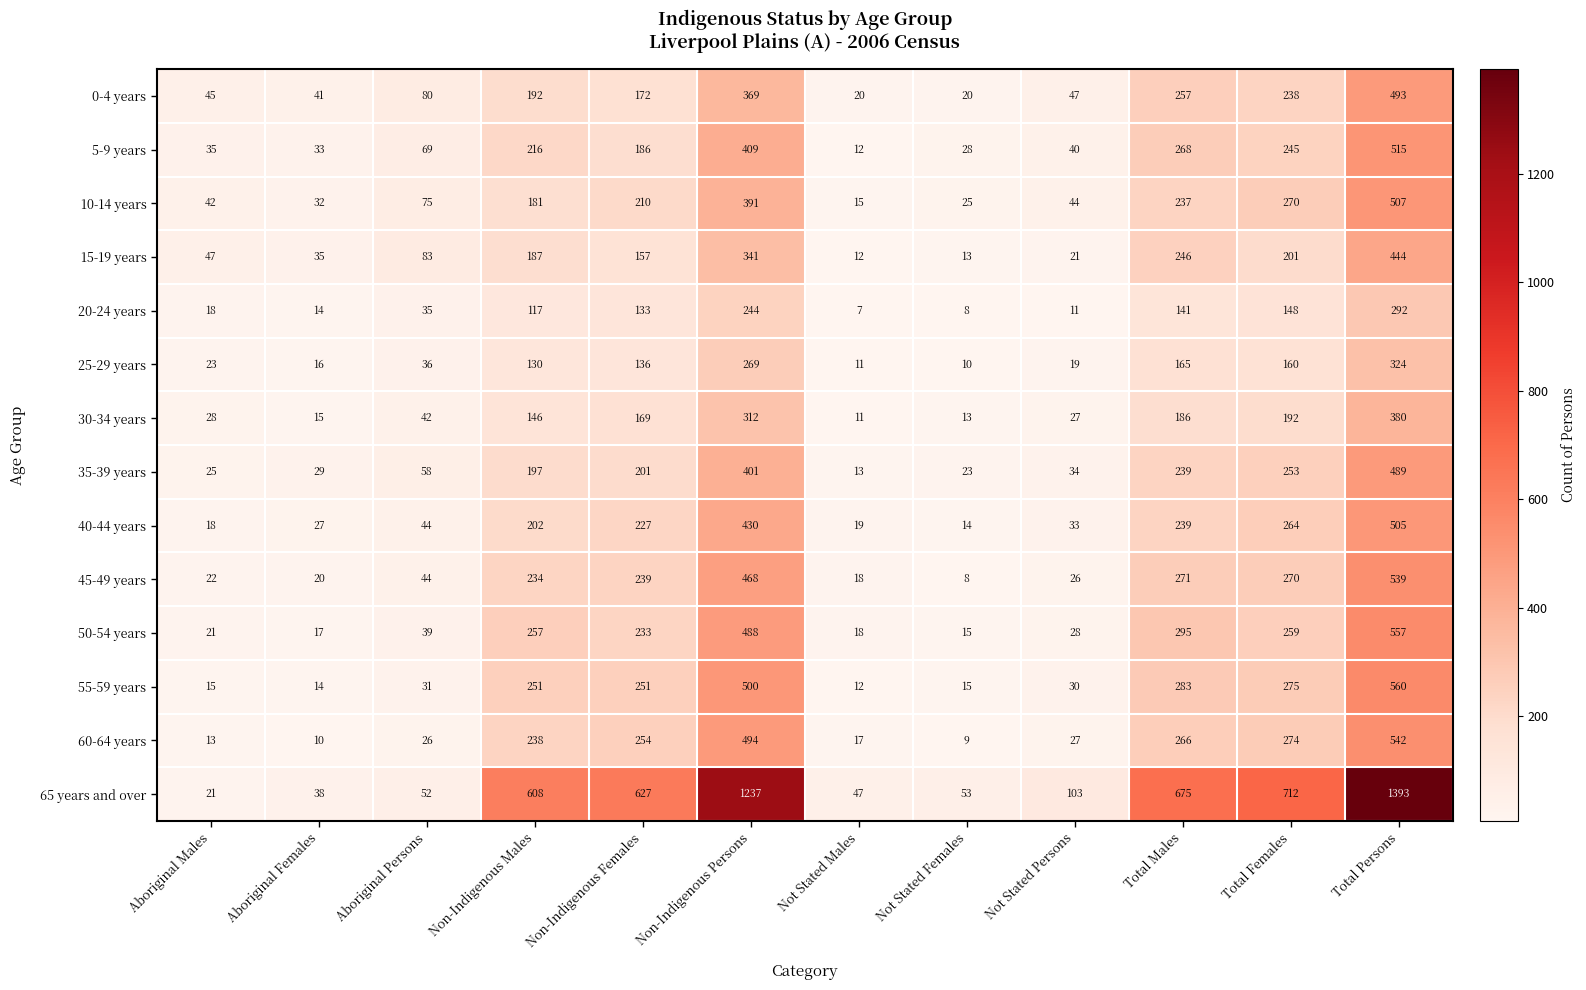

True or false: 60-64 years has a value of 130 at Total Females.

False